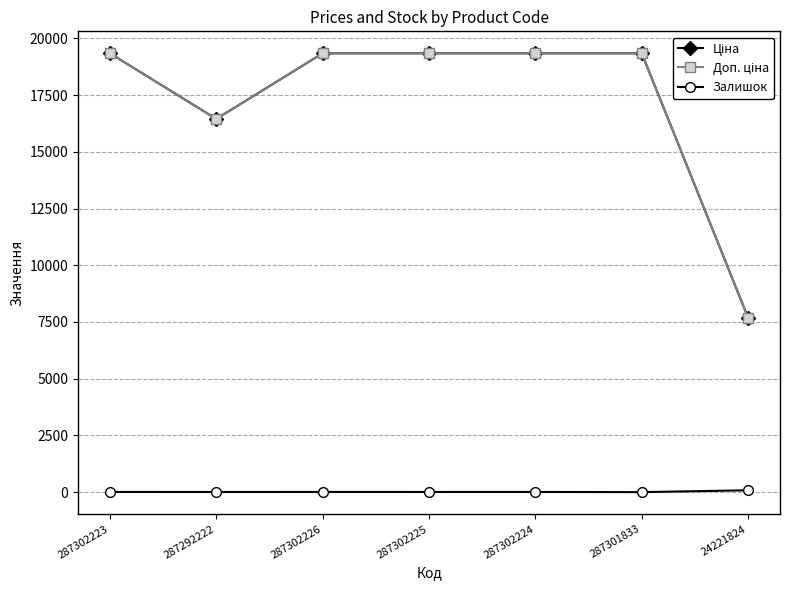

Rank the series at 287302226 from lowest to highest value.

Залишок, Ціна, Доп. ціна